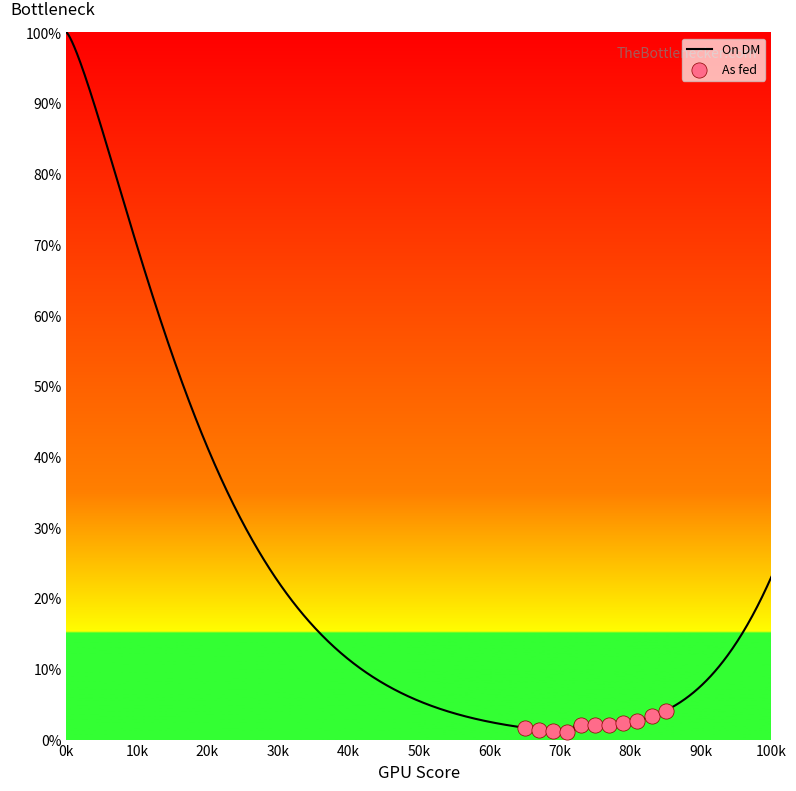

What are all the series names shown in the legend?

On DM, As fed